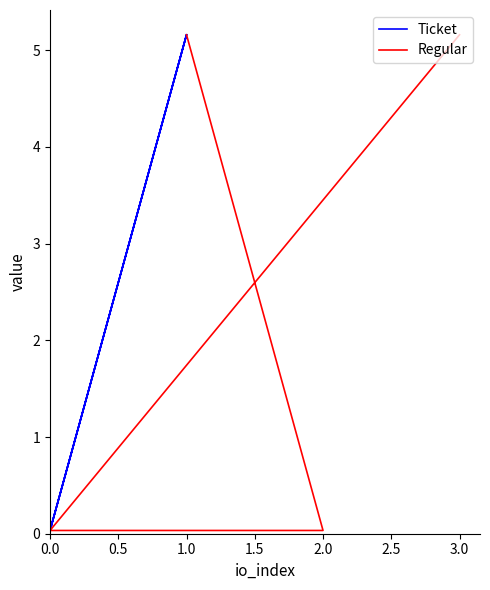

What is the difference between the second highest and second lowest values in the Regular series?

5.1